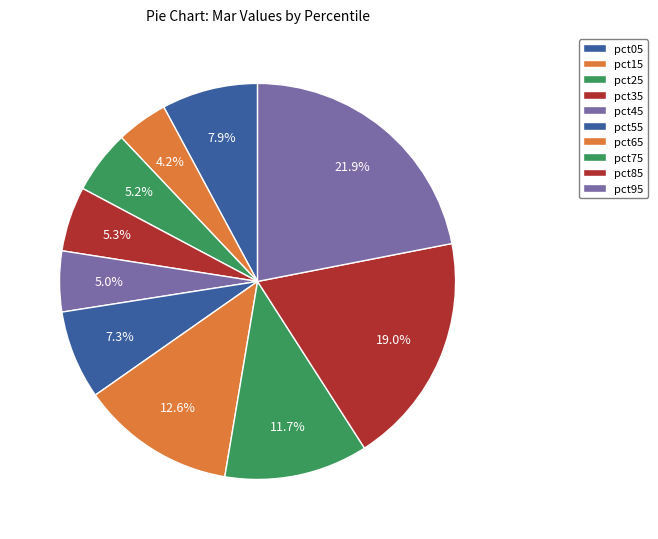

How many slices are in this pie chart?

10